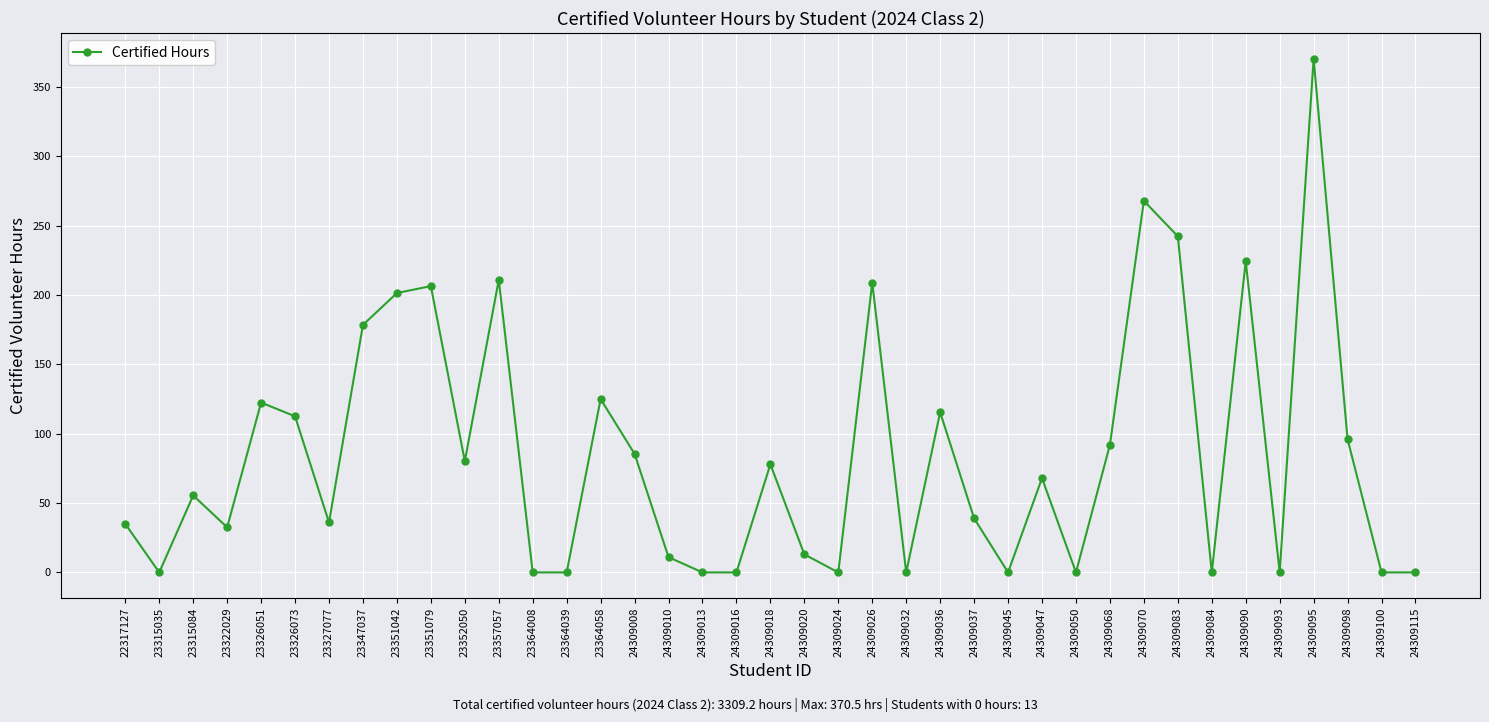

What is the value of the 21st point from the left?

13.0